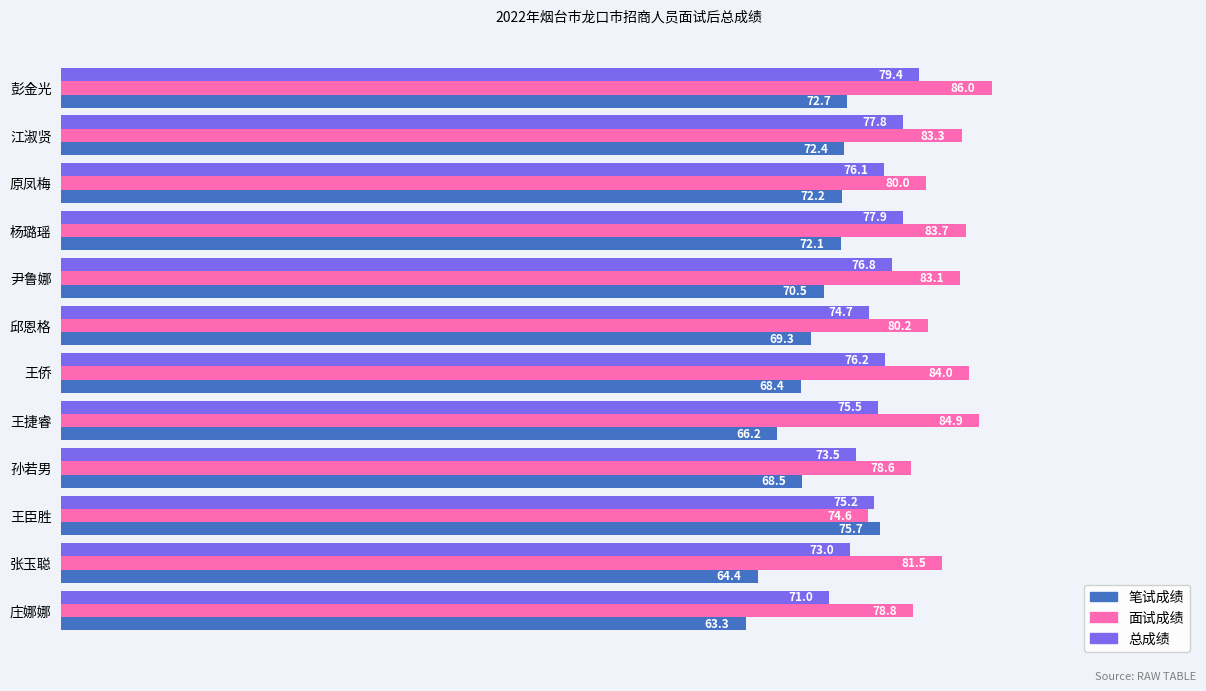

List the series in order of their peak value, highest first.

面试成绩, 总成绩, 笔试成绩